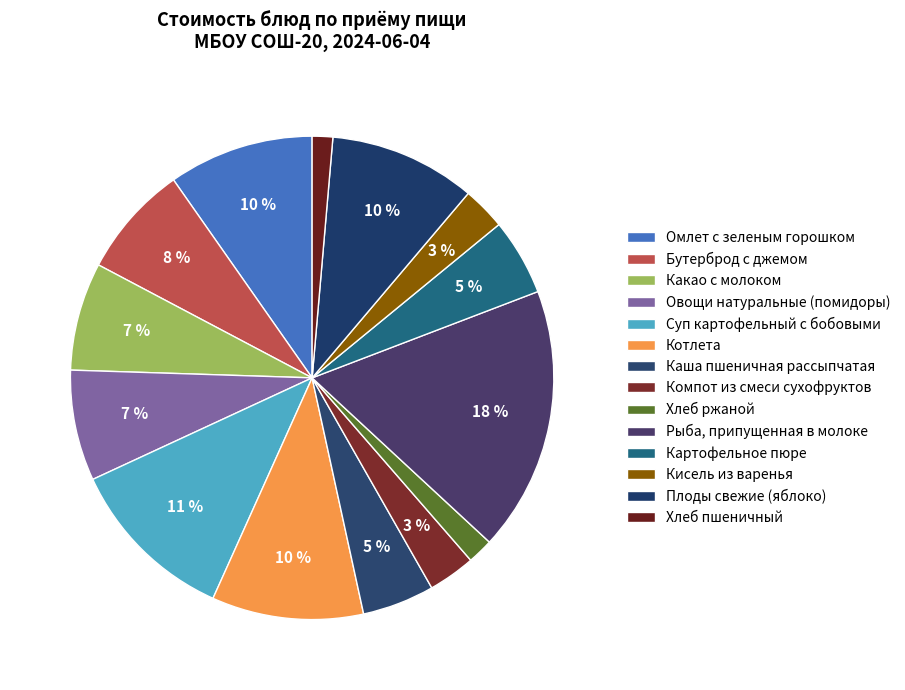

How many slices are in this pie chart?

14